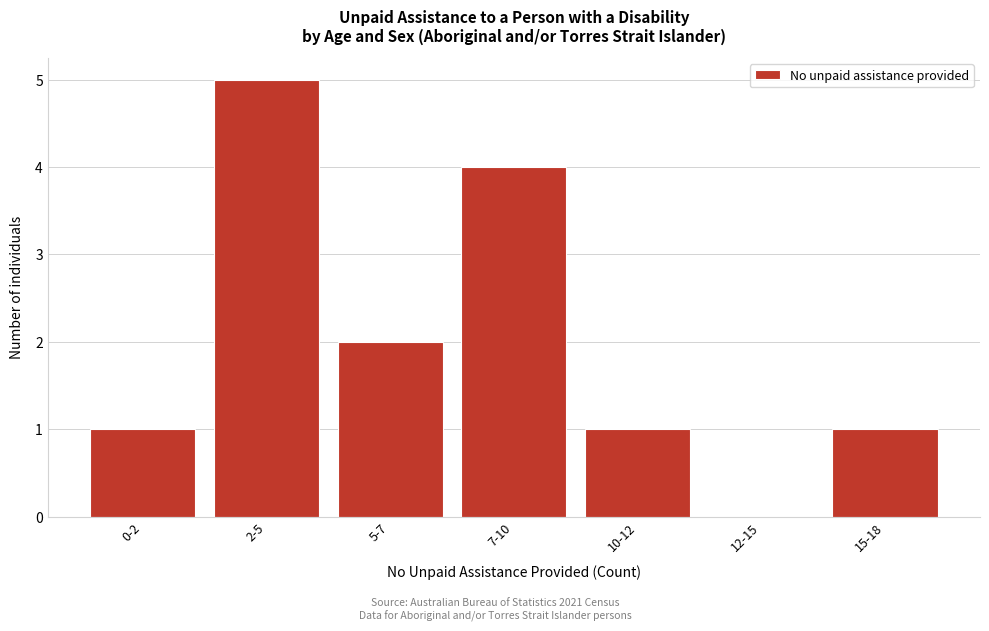

Reading left to right, transcribe all the data shown in this chart.

0-2=1	2-5=5	5-7=2	7-10=4	10-12=1	12-15=0	15-18=1